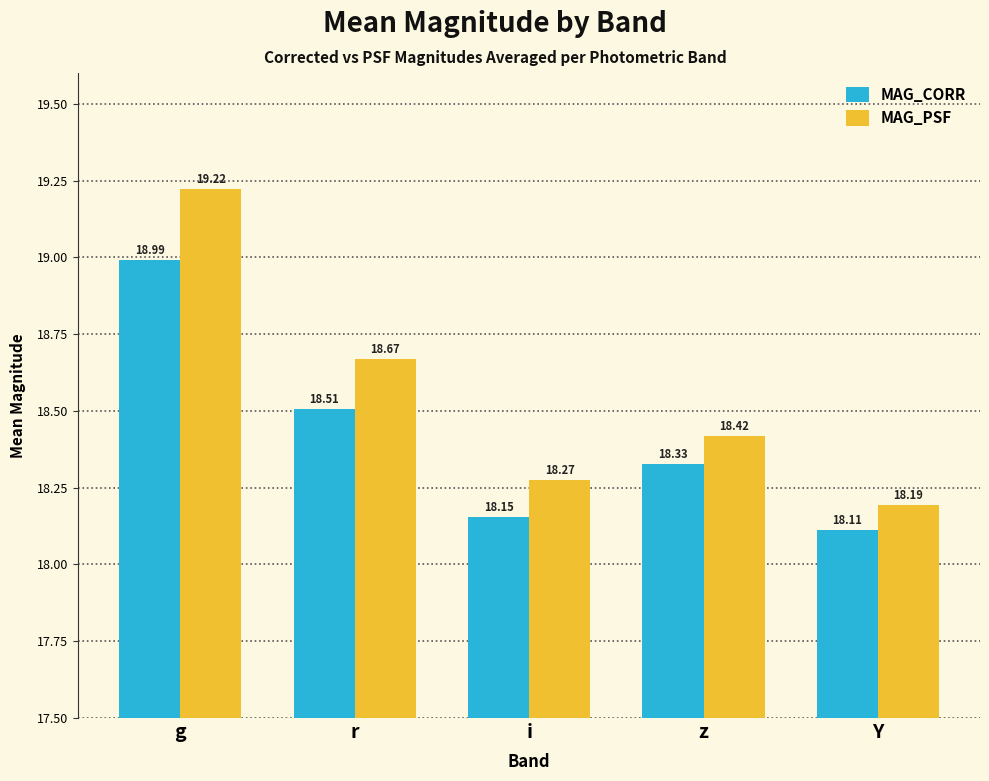

At how many categories does at least one series exceed 18?

5